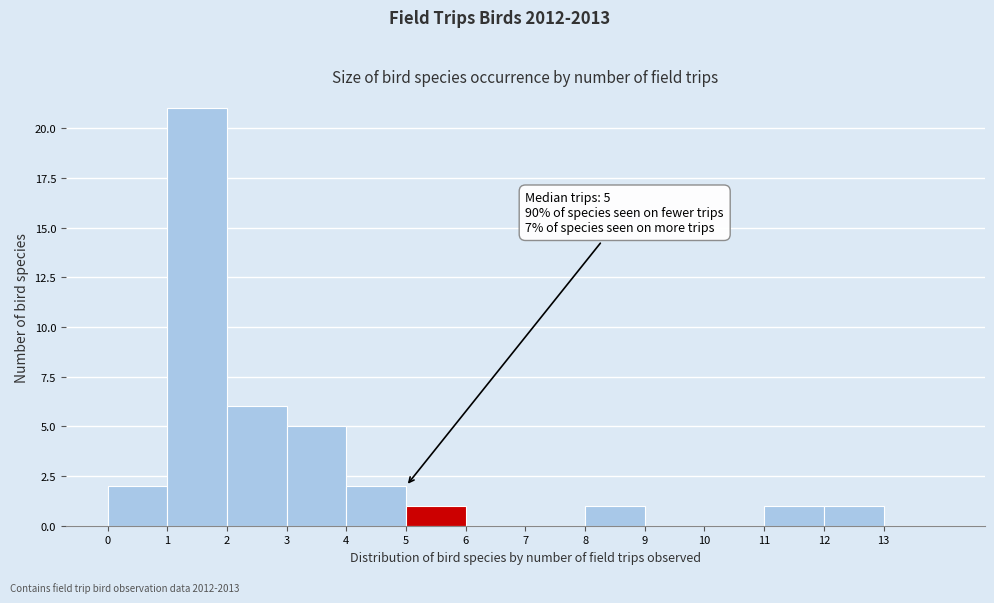

Over which range of the x-axis is the bar tallest?

1 to 2